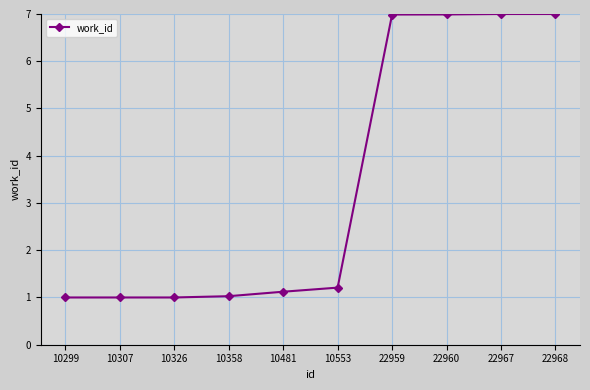

What is the ratio of the value at 10299 to the value at 10307?

1.0